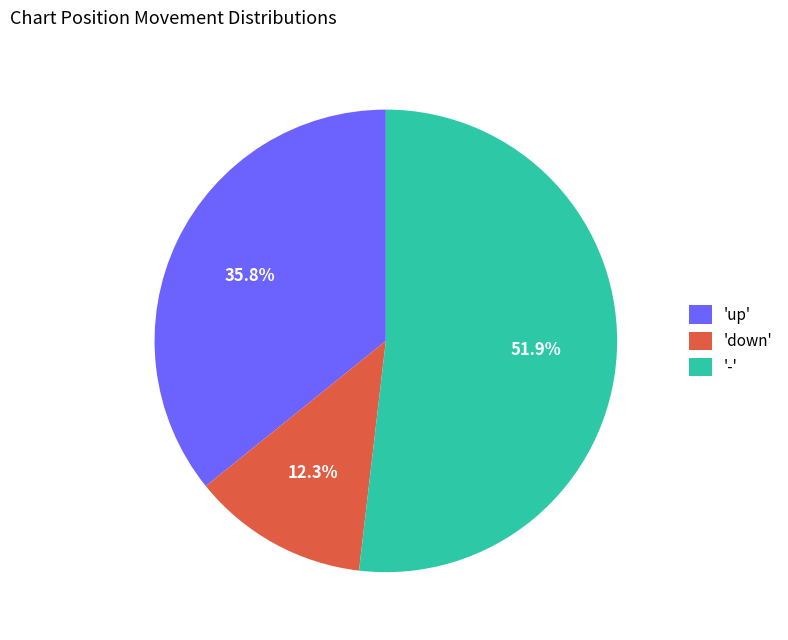

Rank the categories by value from lowest to highest.

'down', 'up', '-'